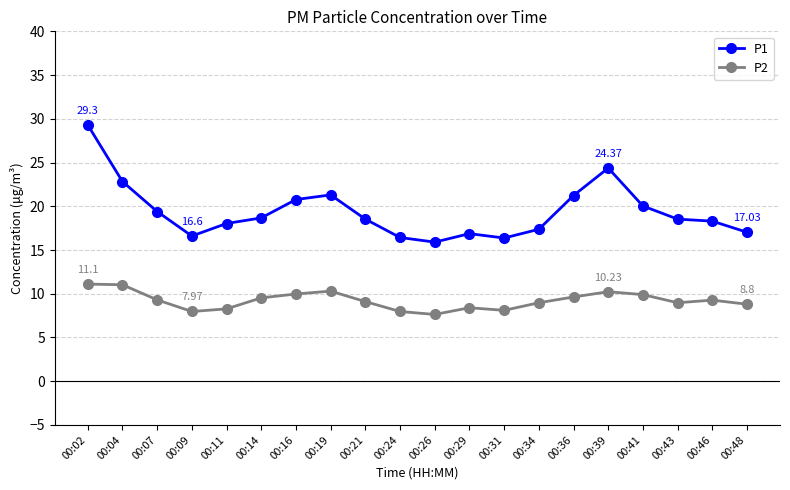

What is the difference between the P1 values at 00:46 and 00:26?

2.4